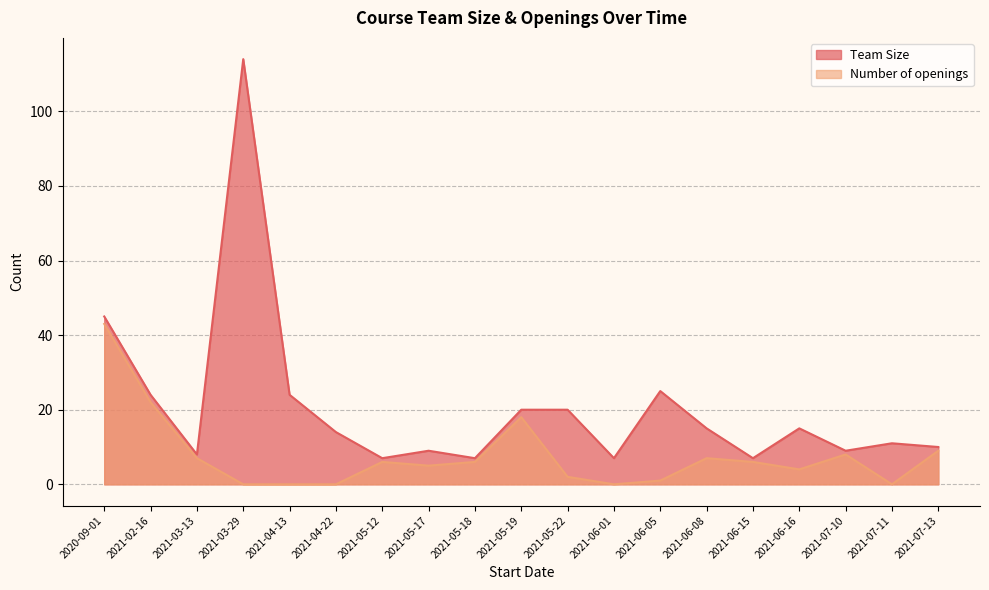

What is the difference between the highest and lowest values at 2021-07-13?

1